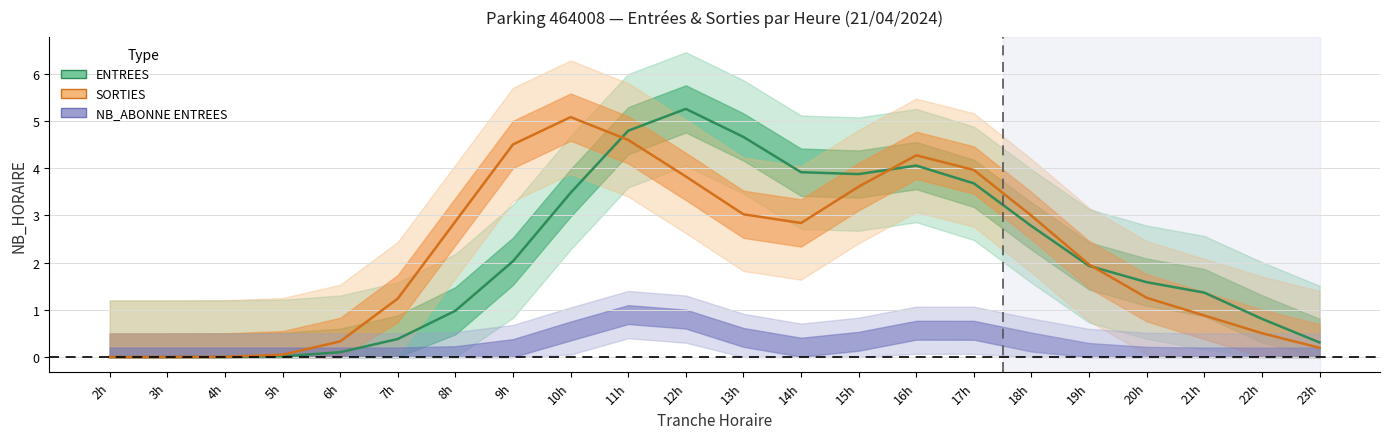

Between 14 and 22, which is larger?

14